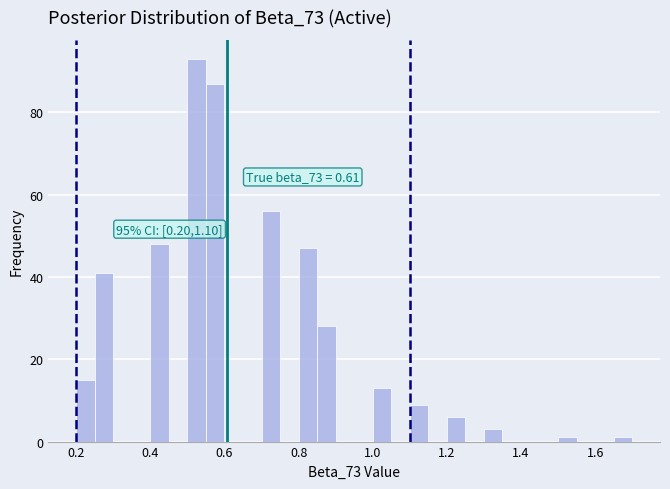

Around what value on the x-axis is the tallest bar? Give the approximate position of its centre, as read against the axis.

0.52